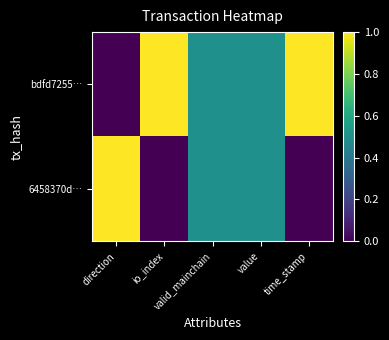

What is the difference between the highest and lowest values at io_index?

1.0